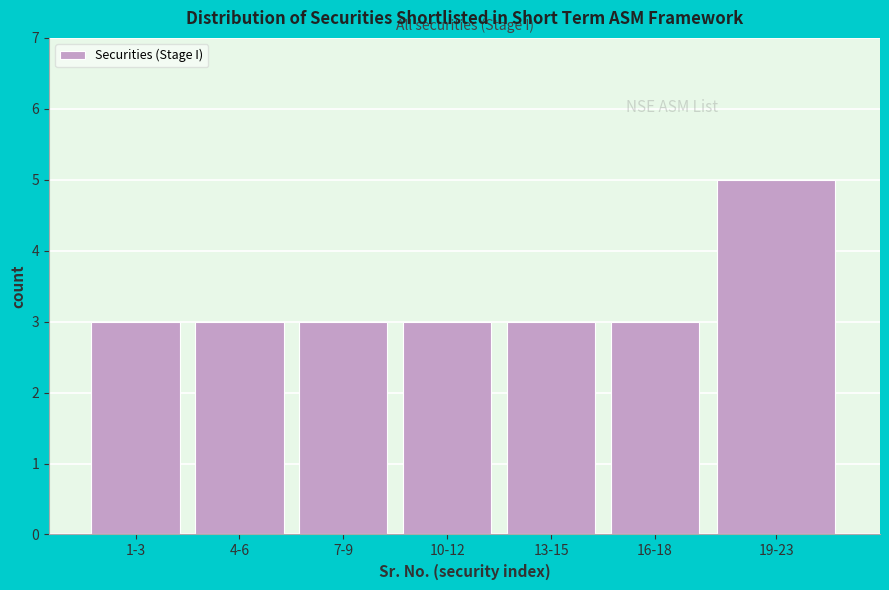

Reading left to right, extract all data points from this chart.

1-3=3	4-6=3	7-9=3	10-12=3	13-15=3	16-18=3	19-23=5